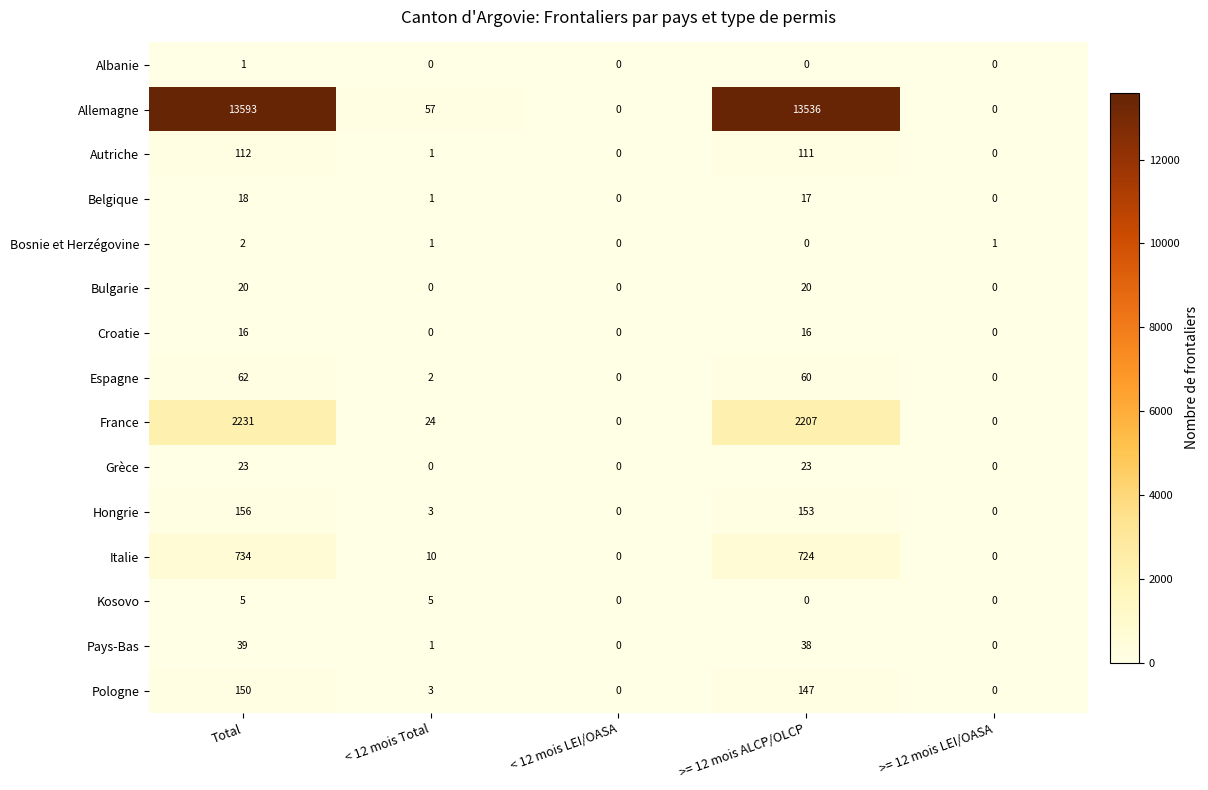

Count the Grèce values in the range 0 to 23.

5